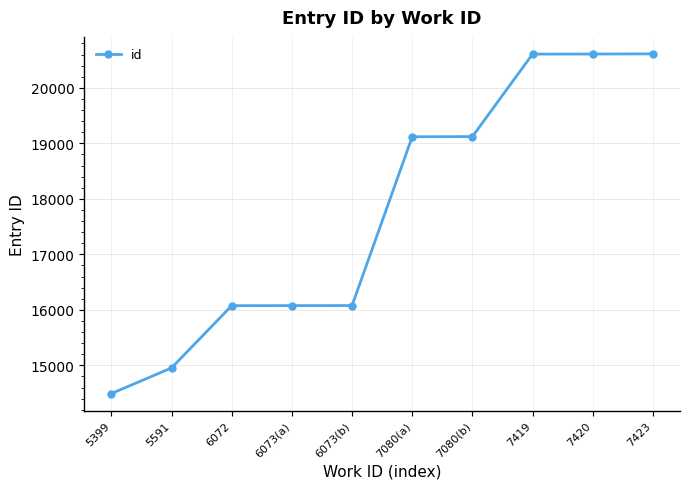

Is it true that the value at 7423 is 9439?

False